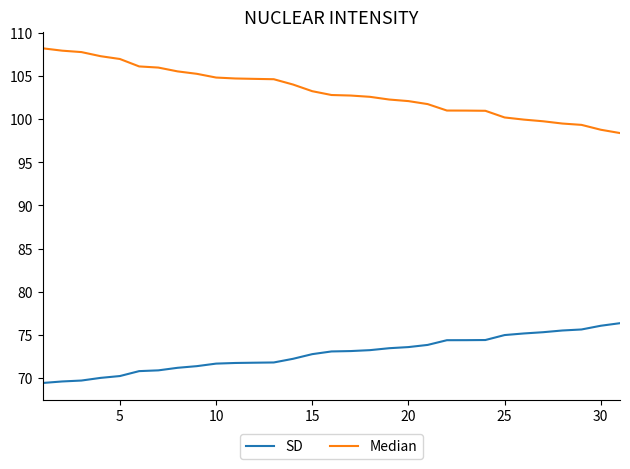

True or false: SD and Median intersect in this chart.

False